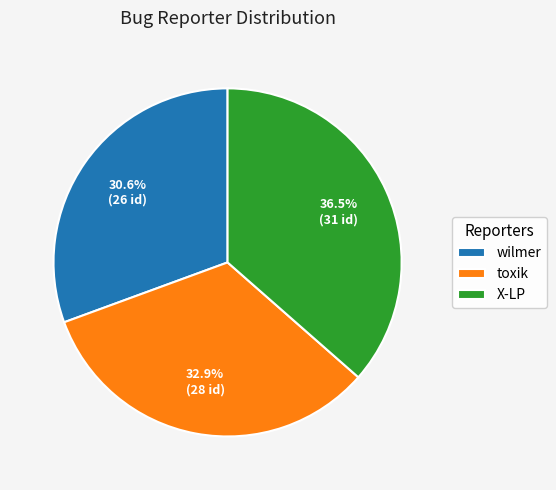

Is there any slice that represents more than half of the pie?

No